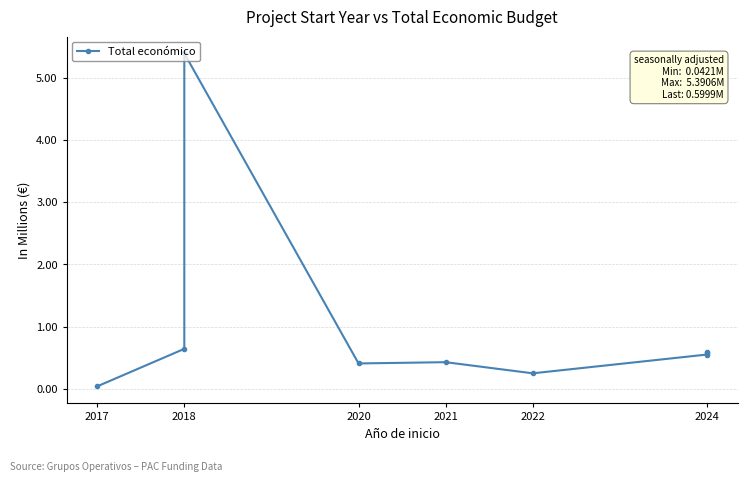

How many points are lower than both their immediate neighbors (excluding endpoints)?

2